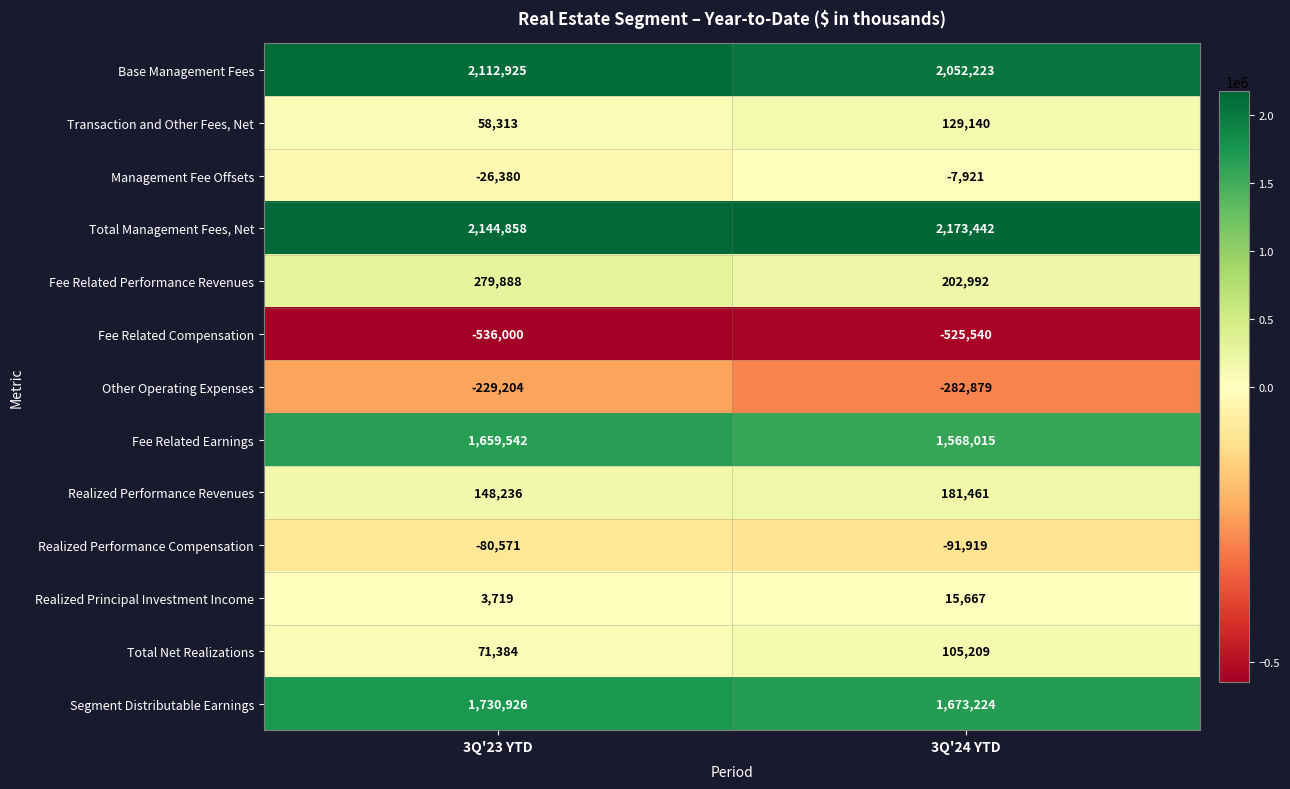

At how many categories does at least one series exceed 968227?

2